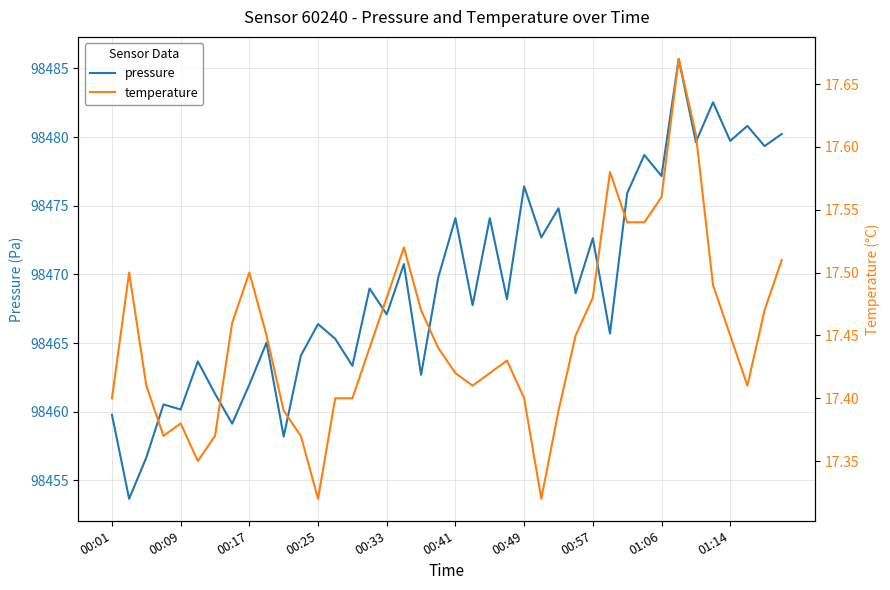

Reading right to left, list all the values displayed in this chart.

pressure: 98480.2	98479.3	98480.8	98479.7	98482.5	98479.6	98485.7	98477.2	98478.7	98475.9	98465.7	98472.6	98468.6	98474.8	98472.7	98476.4	98468.2	98474.1	98467.8	98474.1	98469.8	98462.7	98470.8	98467.1	98469.0	98463.3	98465.3	98466.4	98464.1	98458.2	98465.0	98462.0	98459.1	98461.3	98463.7	98460.2	98460.5	98456.7	98453.7	98459.8
temperature: 17.5	17.5	17.4	17.4	17.5	17.6	17.7	17.6	17.5	17.5	17.6	17.5	17.4	17.4	17.3	17.4	17.4	17.4	17.4	17.4	17.4	17.5	17.5	17.5	17.4	17.4	17.4	17.3	17.4	17.4	17.4	17.5	17.5	17.4	17.4	17.4	17.4	17.4	17.5	17.4